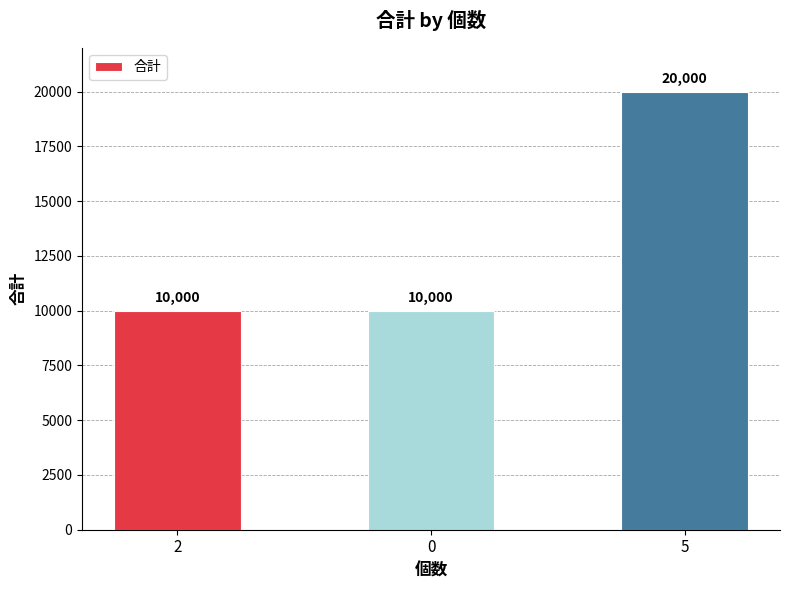

What position from the left is 5?

3